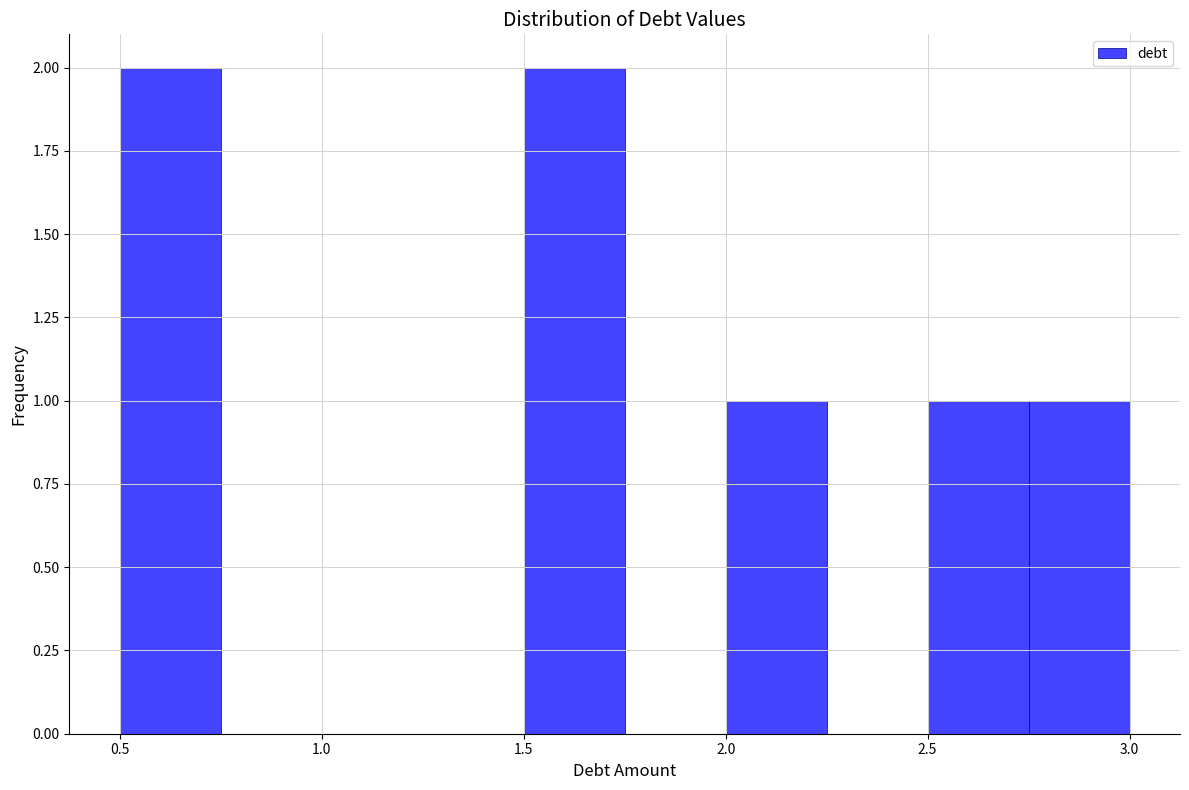

Reading left to right, transcribe this chart: for each bar, give the range it covers on the x-axis and its height. The values are not printed on the chart, so give them approximately, as read against the axis.

0.50 to 0.75: 2
0.75 to 1.00: 0
1.00 to 1.25: 0
1.25 to 1.50: 0
1.50 to 1.75: 2
1.75 to 2.00: 0
2.00 to 2.25: 1
2.25 to 2.50: 0
2.50 to 2.75: 1
2.75 to 3.00: 1